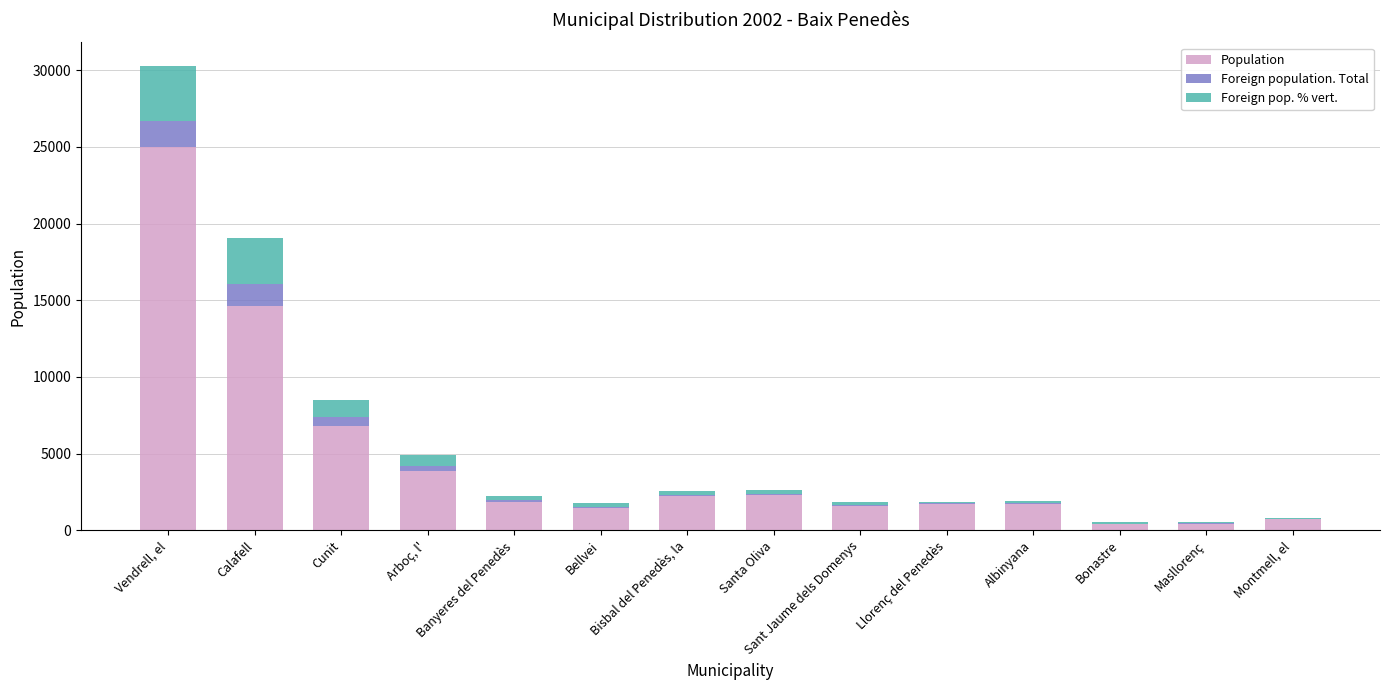

The Population series shows 692 at Bonastre. True or false?

False